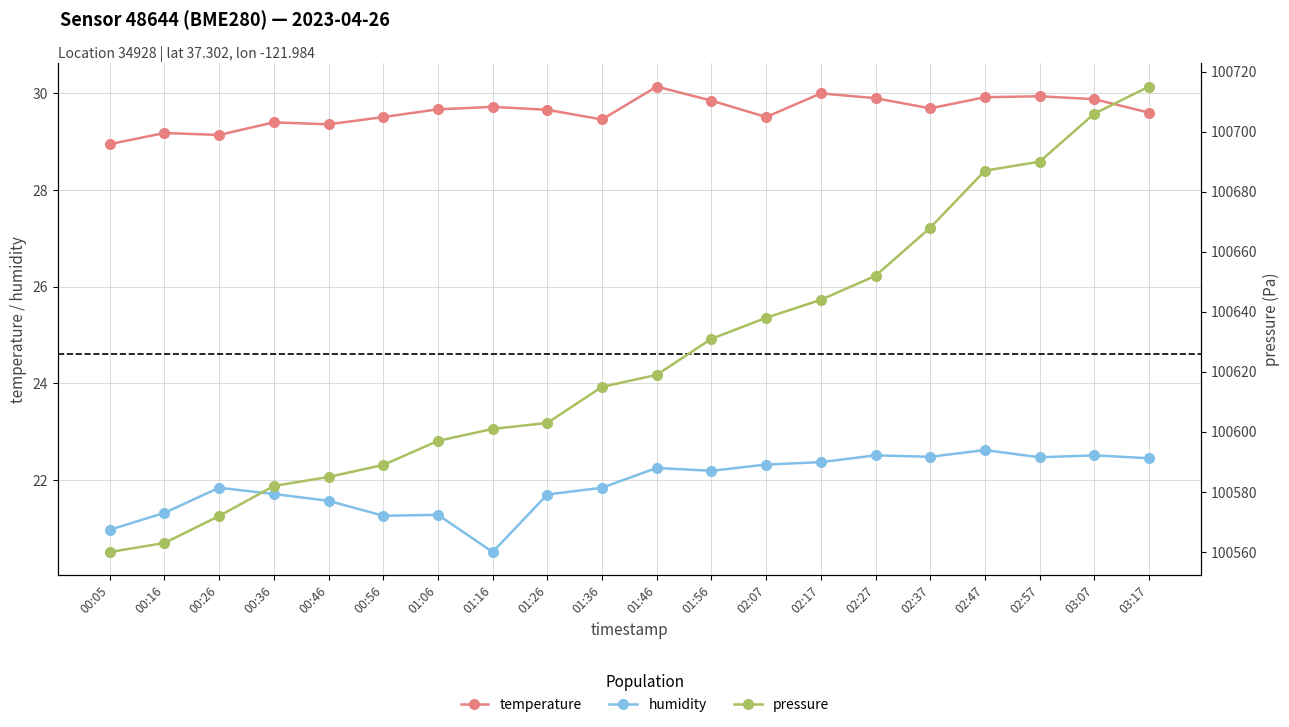

How many values in the temperature series are below 29?

1